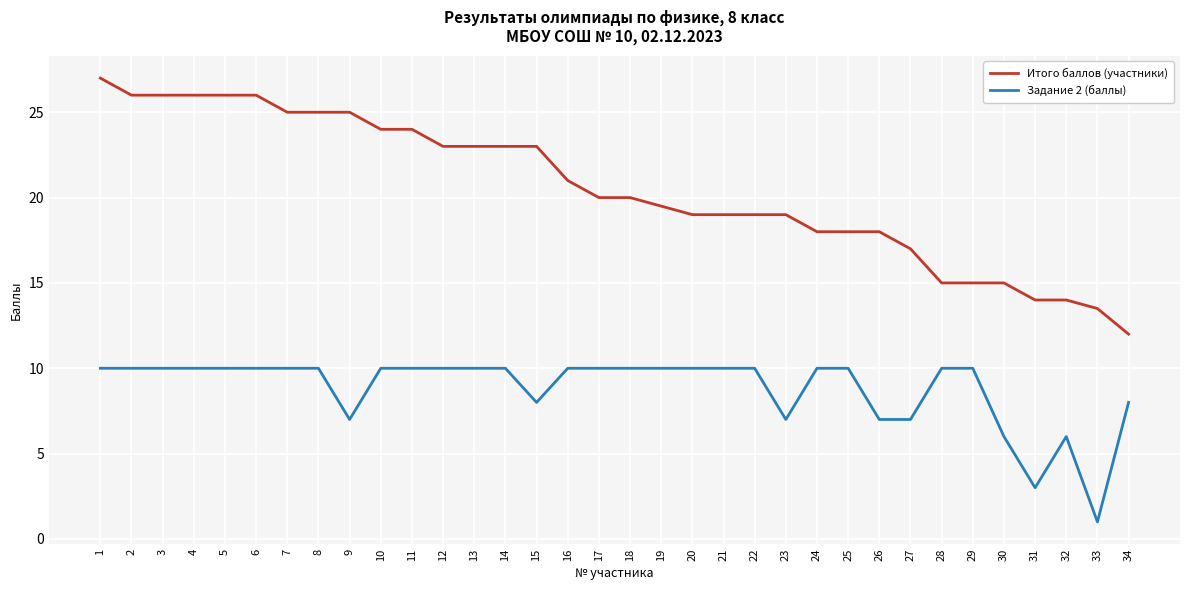

What is the difference between the maximum and minimum values in the Итого баллов (участники) series?

15.0